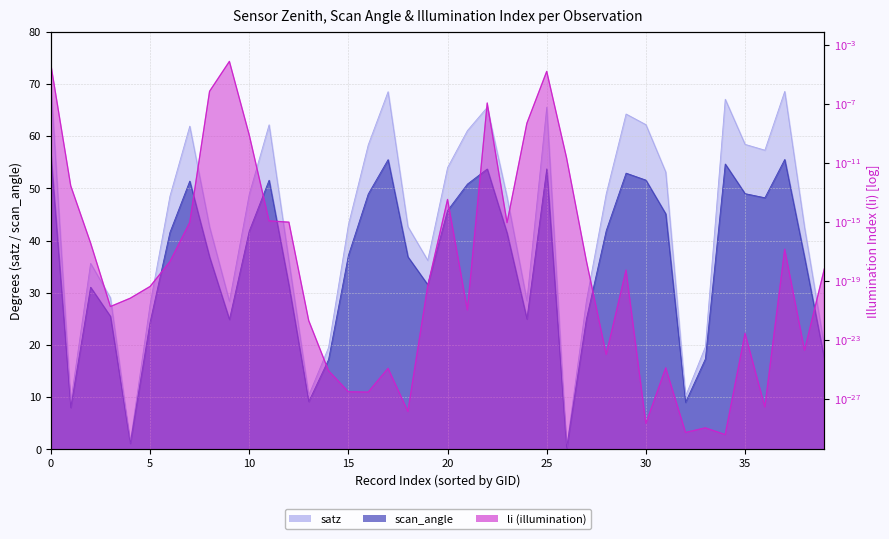

Reading left to right, transcribe all the data shown in this chart.

satz: 69.9	9.0	35.6	29.1	1.3	27.8	48.5	61.9	42.6	28.4	48.9	62.2	36.1	10.4	19.5	43.0	58.4	68.5	42.7	36.2	54.0	61.1	65.5	48.3	28.5	65.6	0.2	28.4	49.0	64.3	62.2	53.1	10.2	19.7	67.1	58.5	57.3	68.6	42.5	19.7
scan_angle: 56.3	8.0	31.1	25.5	1.1	24.4	41.6	51.4	36.8	24.9	41.8	51.6	31.4	9.2	17.2	37.2	48.9	55.5	36.9	31.6	45.8	50.8	53.7	41.4	25.0	53.7	0.2	25.0	41.9	52.9	51.6	45.1	9.0	17.3	54.7	49.0	48.2	55.6	36.8	17.3
li: 0.0	0.0	0.0	0.0	0.0	0.0	0.0	0.0	0.0	0.0	0.0	0.0	0.0	0.0	0.0	0.0	0.0	0.0	0.0	0.0	0.0	0.0	0.0	0.0	0.0	0.0	0.0	0.0	0.0	0.0	0.0	0.0	0.0	0.0	0.0	0.0	0.0	0.0	0.0	0.0